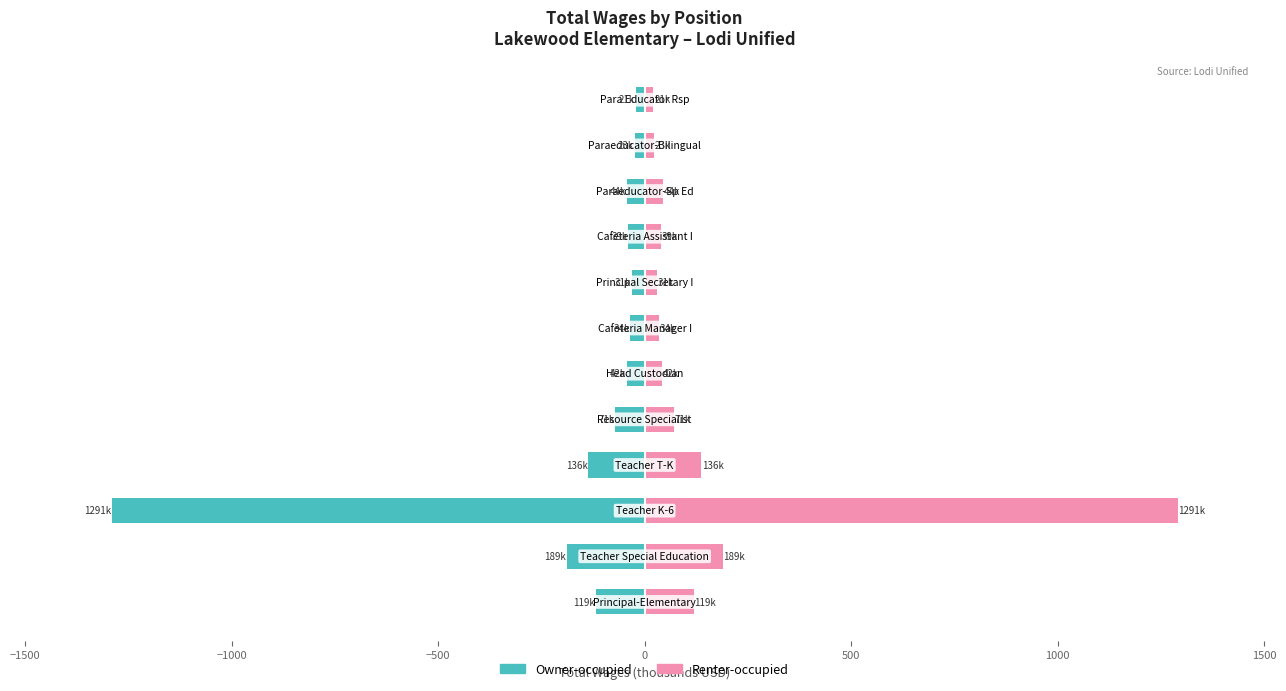

What are all the series names shown in the legend?

Owner-occupied, Renter-occupied